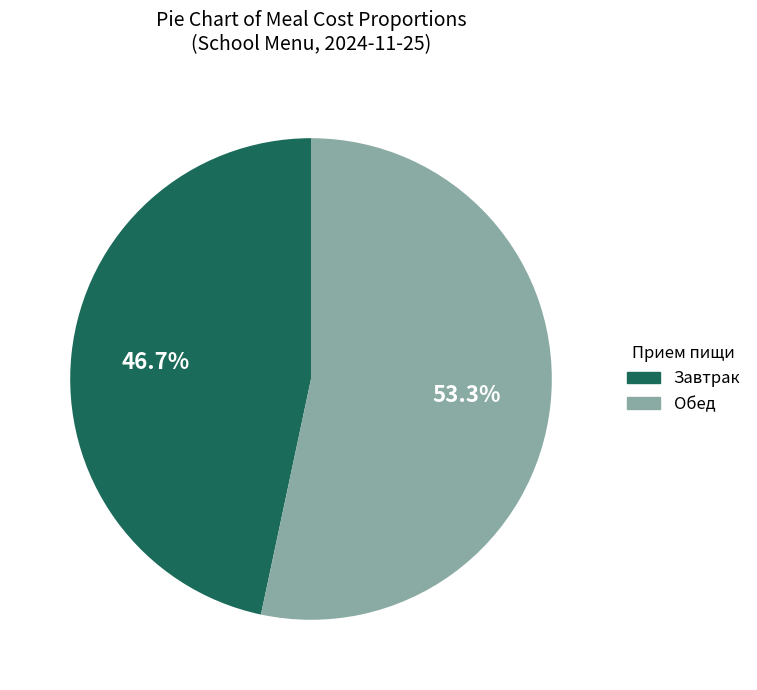

Is there any slice that represents more than half of the pie?

Yes